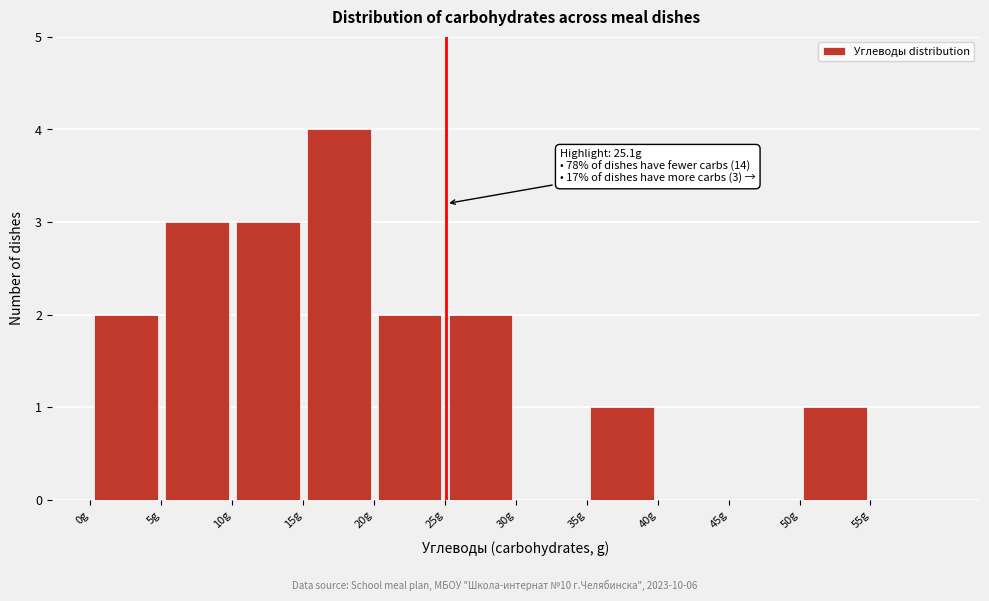

Over which range of the x-axis is the bar tallest?

15 to 20